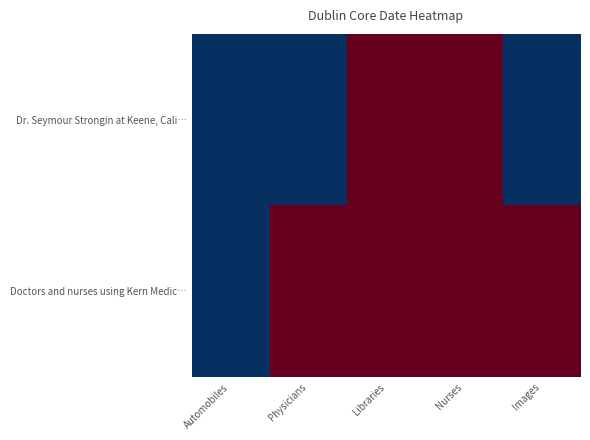

Which category has the highest value across all series?

Libraries